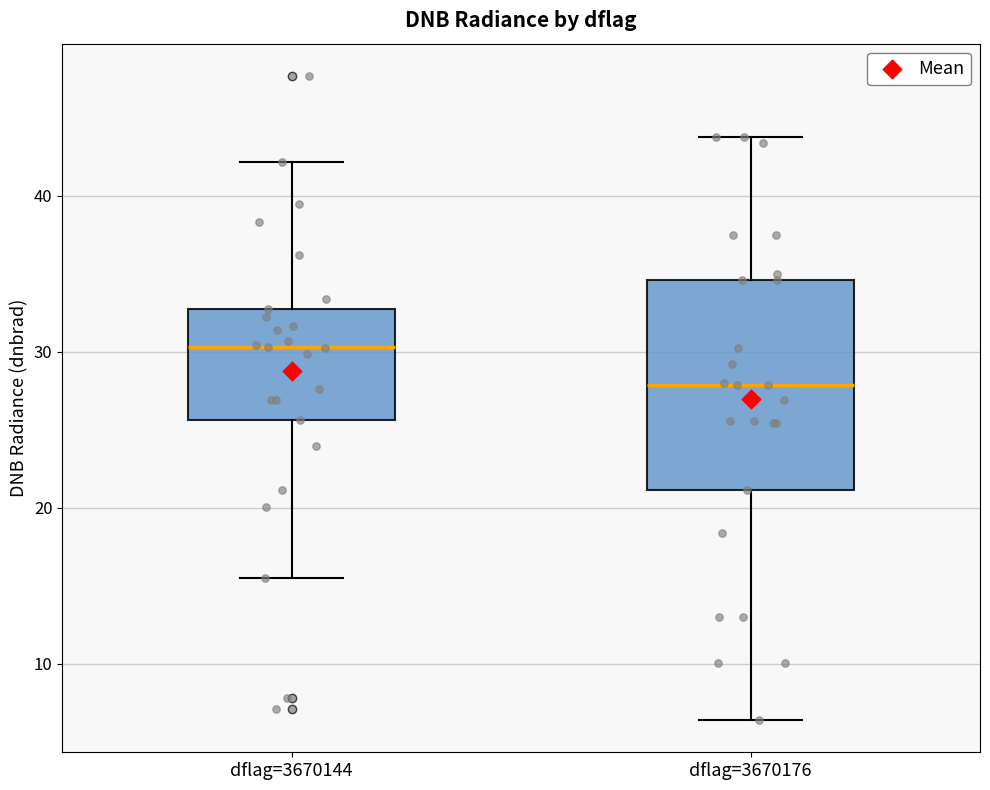

Reading left to right, transcribe this box plot: for each box, give where its median line is, the range the box spans, and where its two whiskers end, as read against the y-axis. The values are not printed on the chart, so give them approximately, as read against the axis.

dflag=3670144: median 30, box 26 to 33, whiskers 16 to 42
dflag=3670176: median 28, box 21 to 35, whiskers 6 to 44